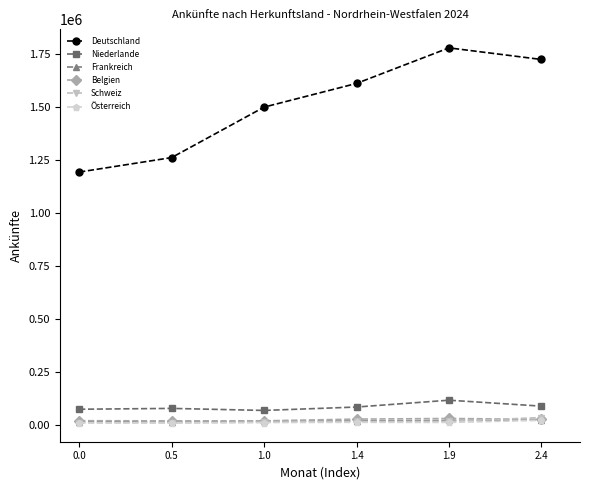

Where is the first local maximum for Deutschland?

1.9